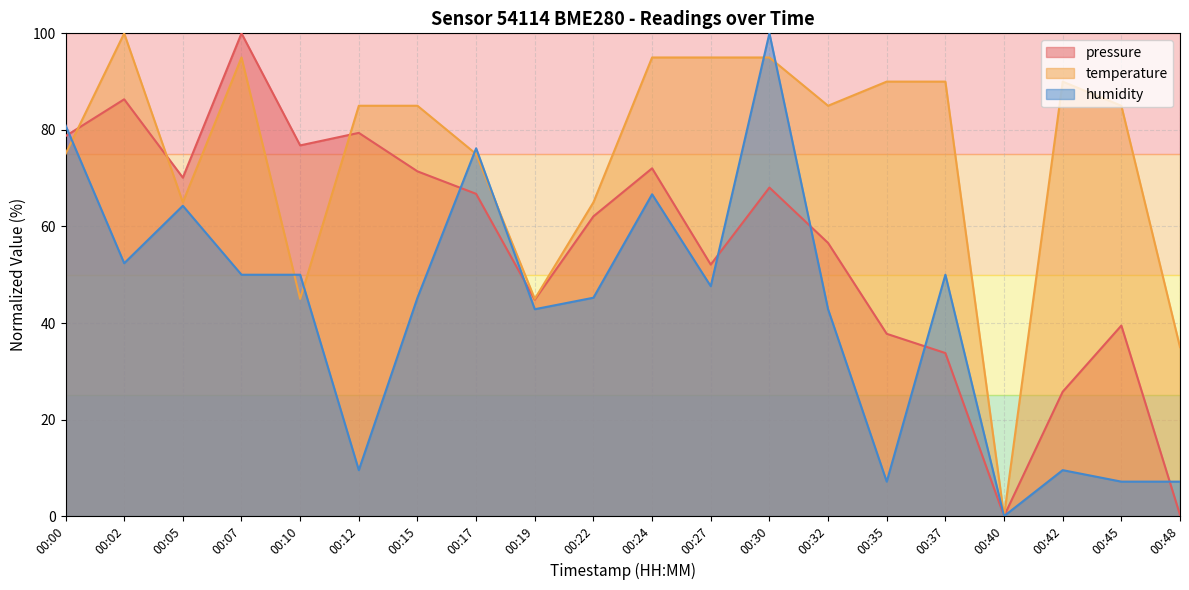

What is the difference between the maximum and minimum values in the temperature series?

100.0